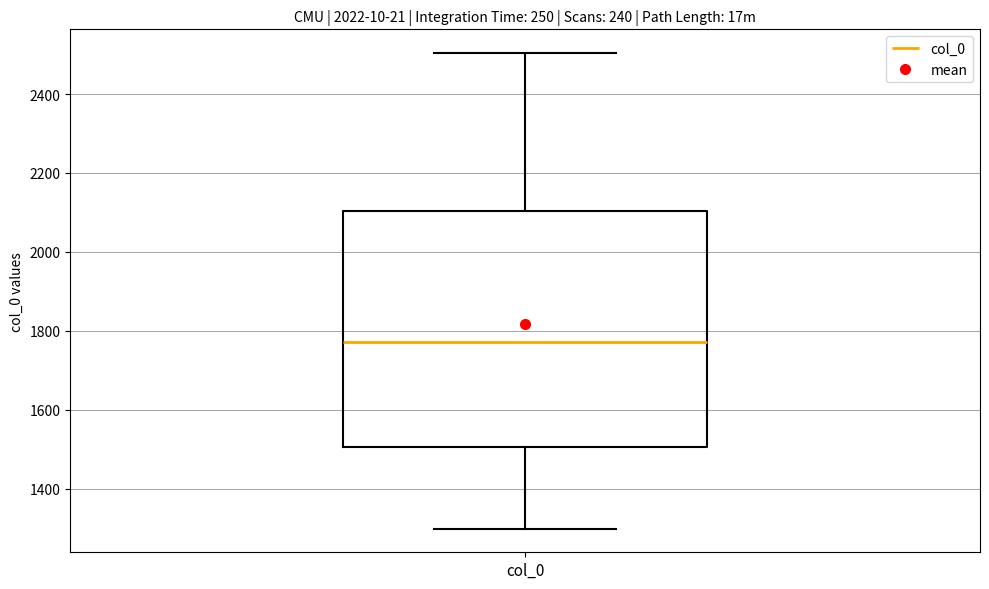

Transcribe this box plot: give where the median line is, the range the box spans, and where the two whiskers end, as read against the y-axis. The values are not printed on the chart, so give them approximately, as read against the axis.

median 1780, box 1500 to 2100, whiskers 1300 to 2500